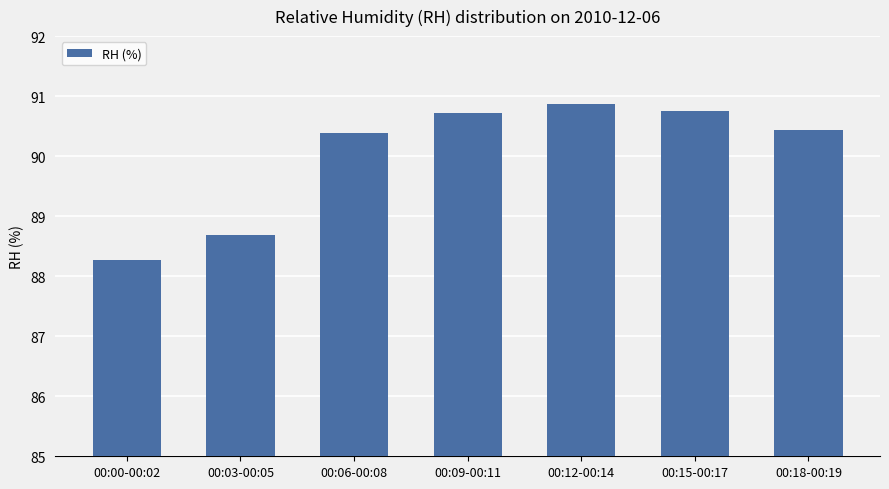

What is the label of the 3rd bar from the right?

00:12-00:14